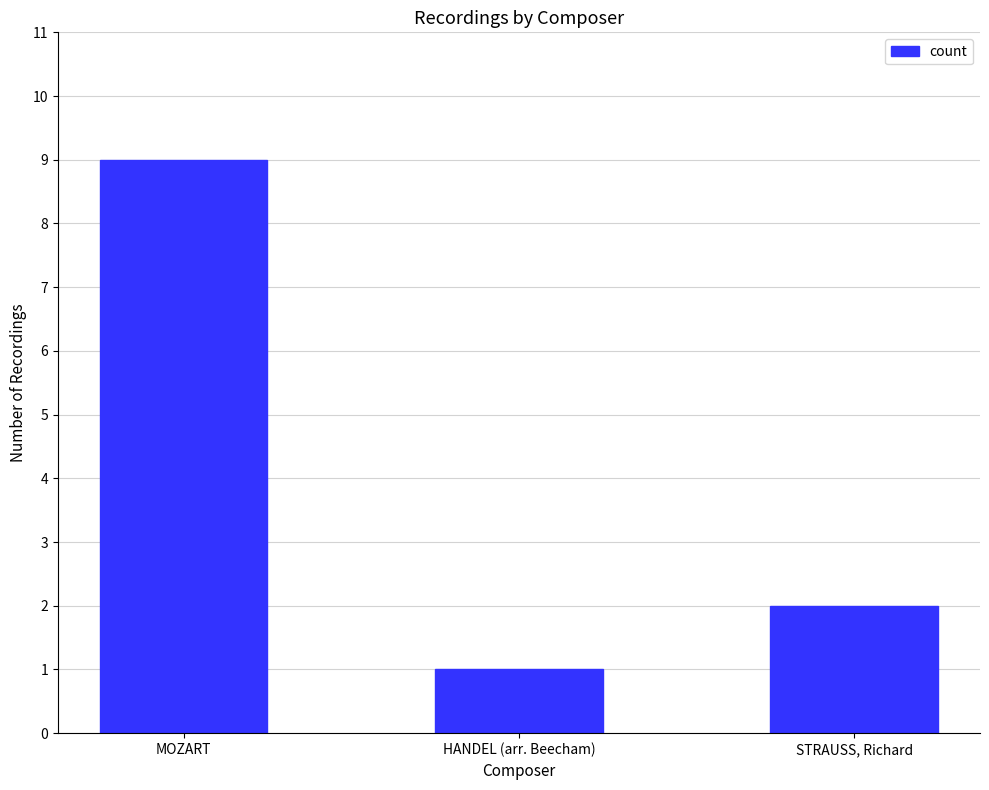

Reading right to left, what are all the values shown in this chart?

STRAUSS, Richard=2	HANDEL (arr. Beecham)=1	MOZART=9